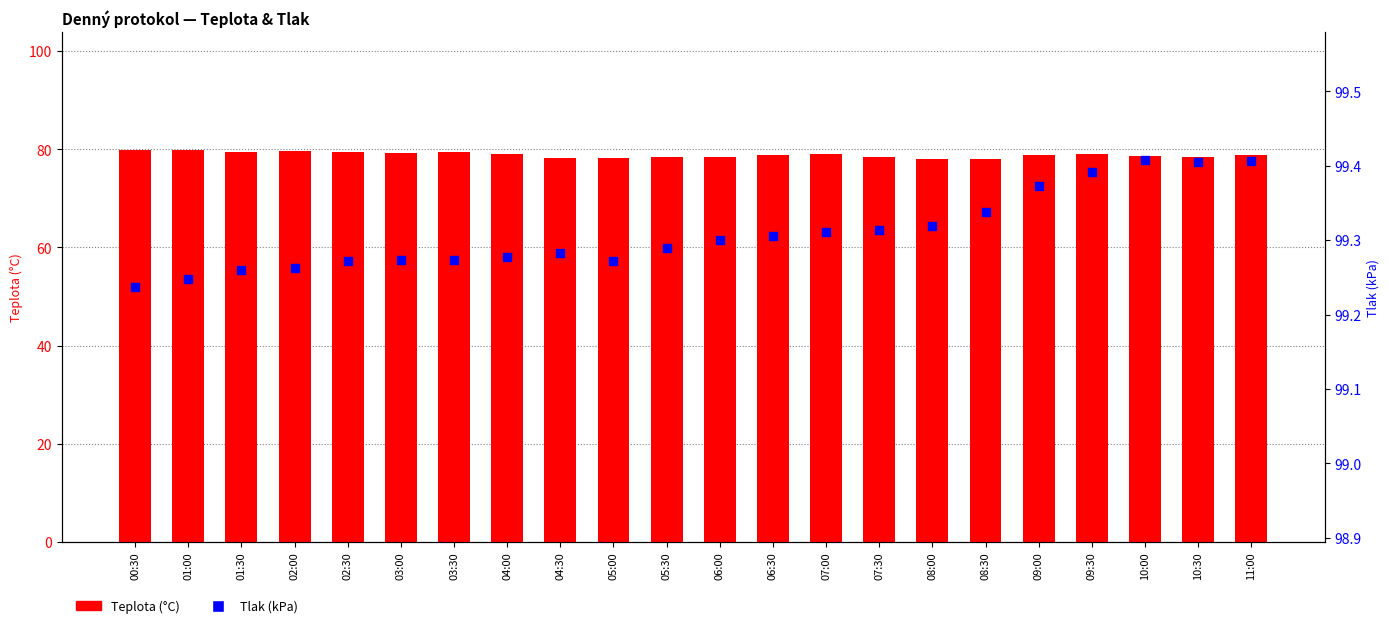

Is the value of Teplota at 09:30 greater than the value of Tlak at 08:00?

No